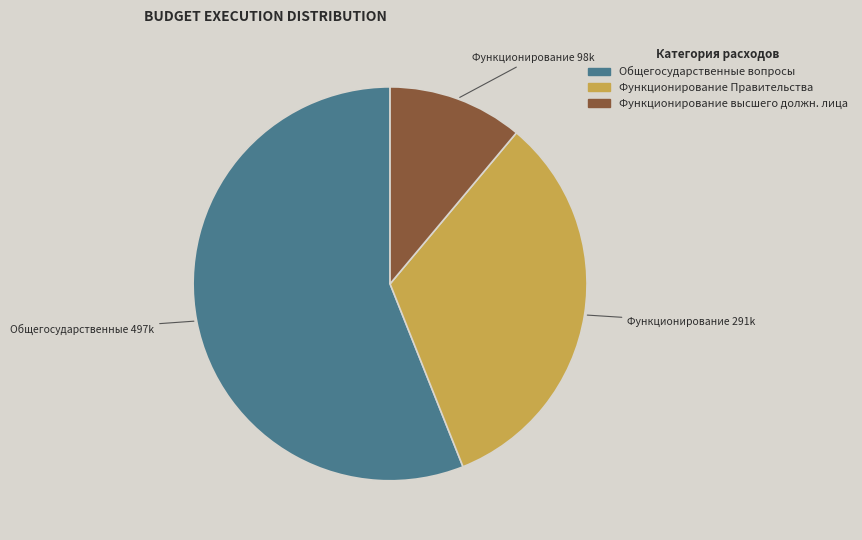

Rank the categories by value from lowest to highest.

Функционирование высшего должн. лица, Функционирование Правительства, Общегосударственные вопросы